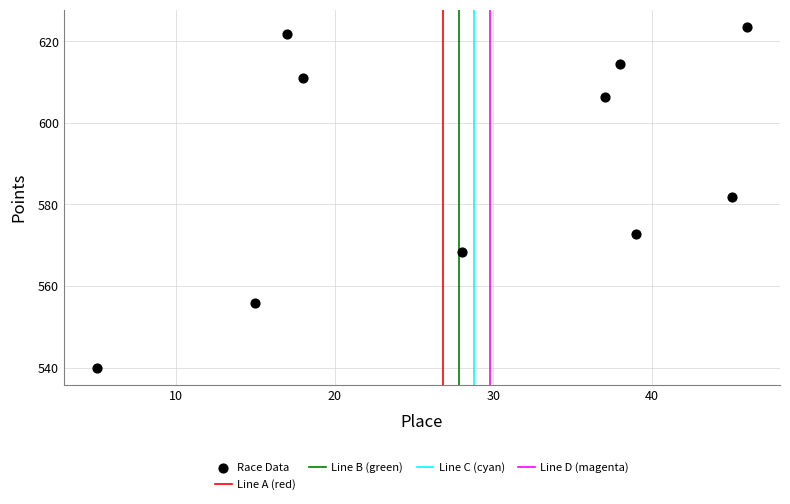

What is the range of X values (max minus min)?

41.0